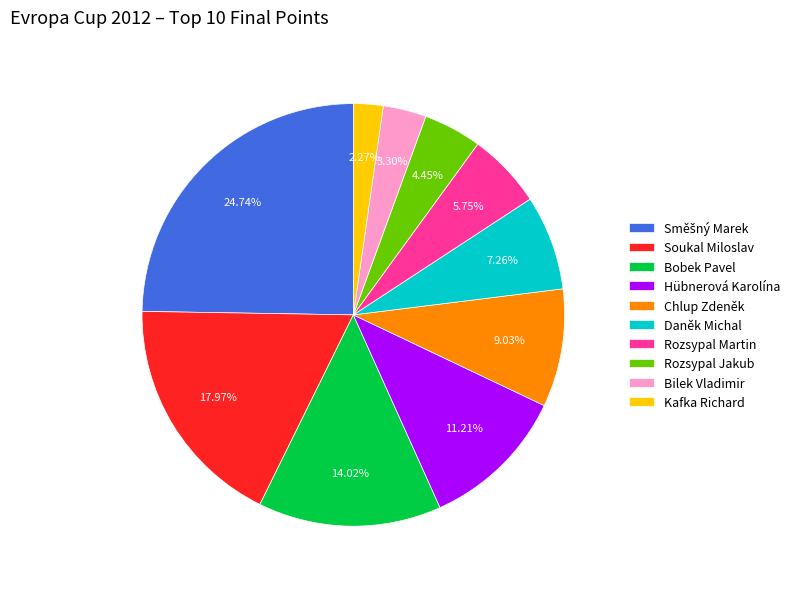

What portion of the pie excludes Bilek Vladimir?

96.7%